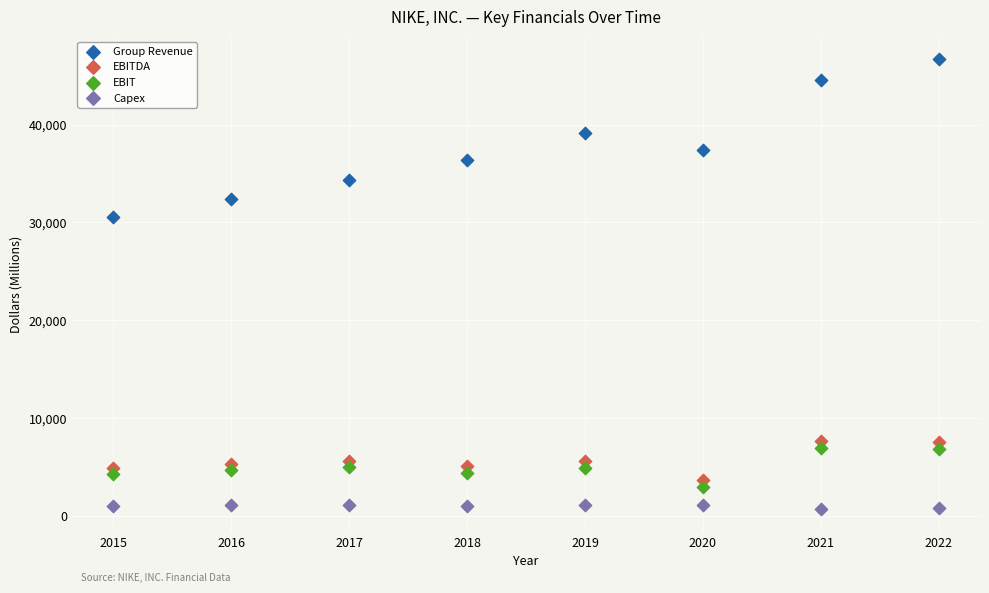

Across all series, what Y value is closest to 23702?

30601